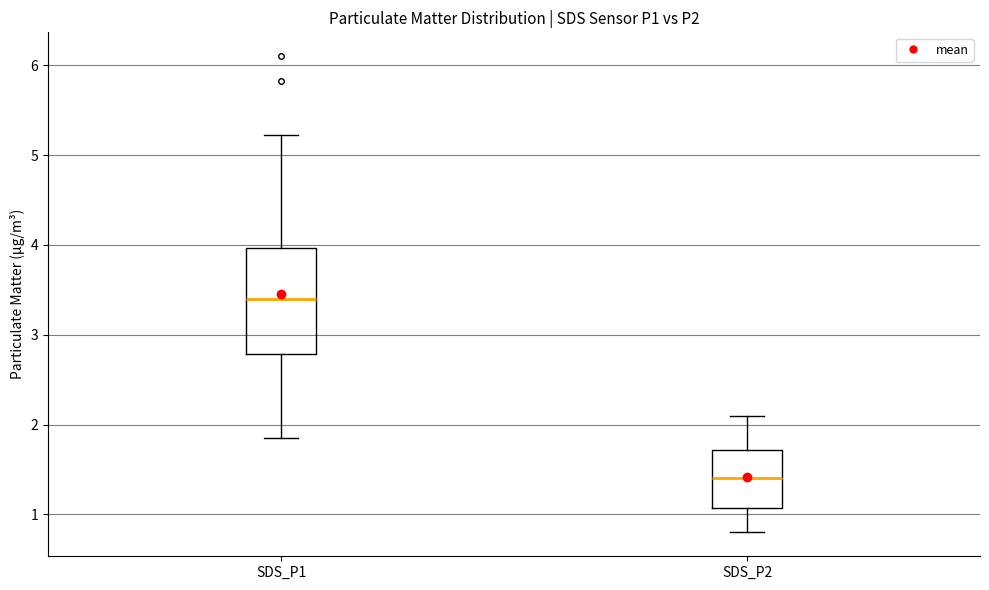

Where does the lower whisker of the box for SDS_P2 end on the y-axis? The values are not printed on the chart, so give them approximately, as read against the axis.

0.8